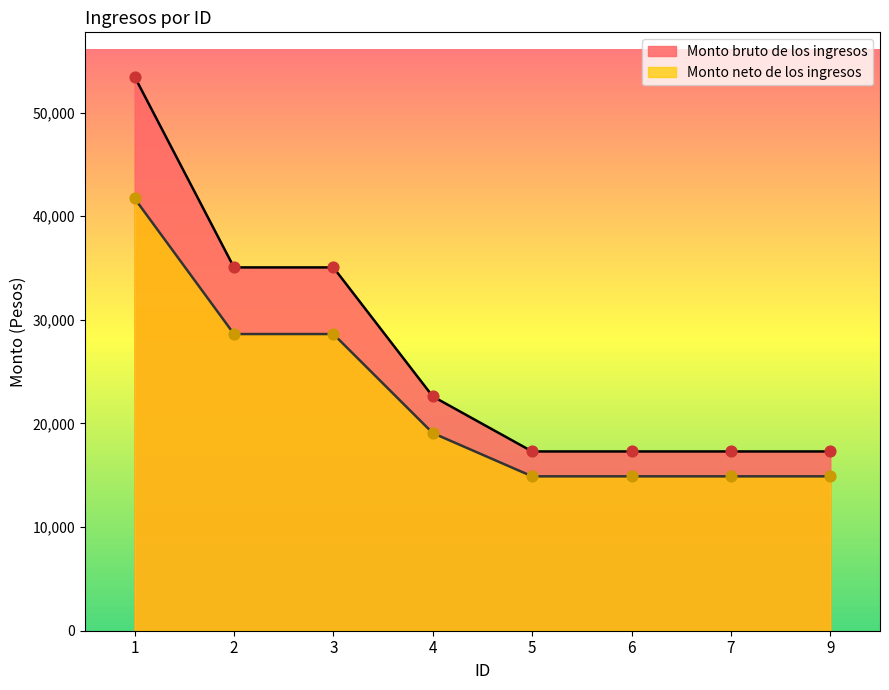

What are all the series names shown in the legend?

Monto bruto de los ingresos, Monto neto de los ingresos